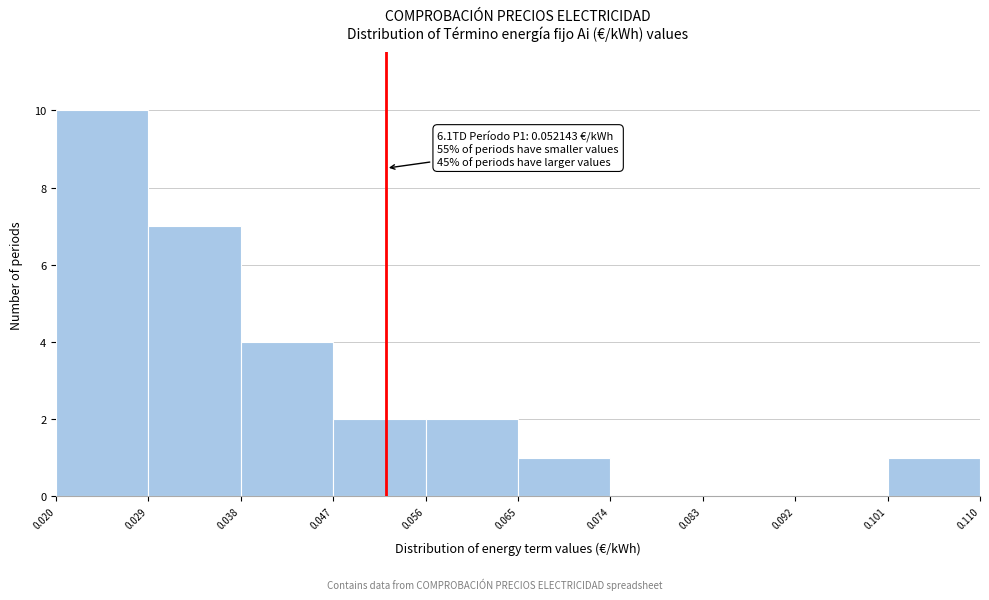

Which range on the x-axis has the tallest bar?

0.020 to 0.029